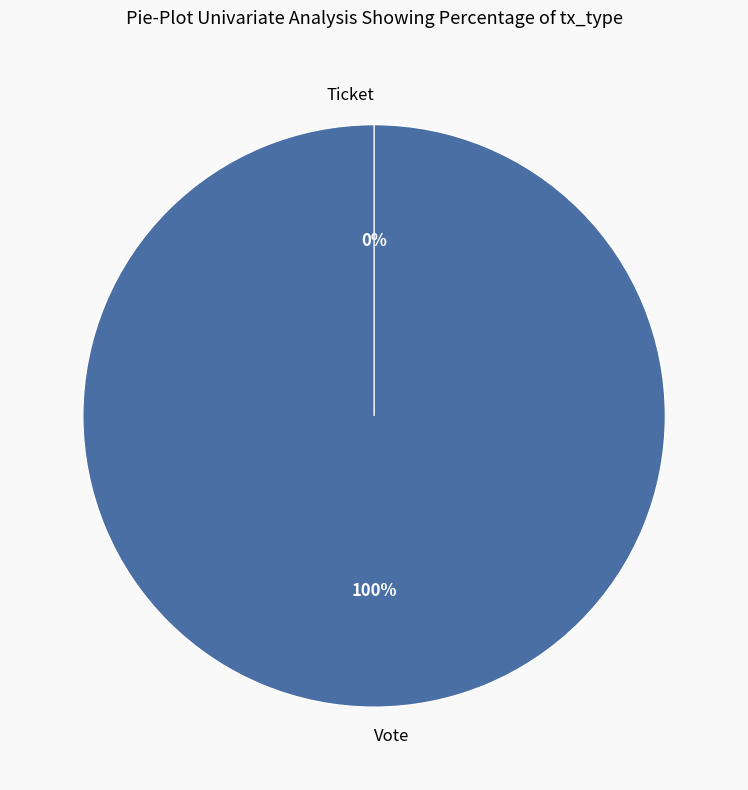

Is the sum of Vote and Ticket greater than half?

Yes